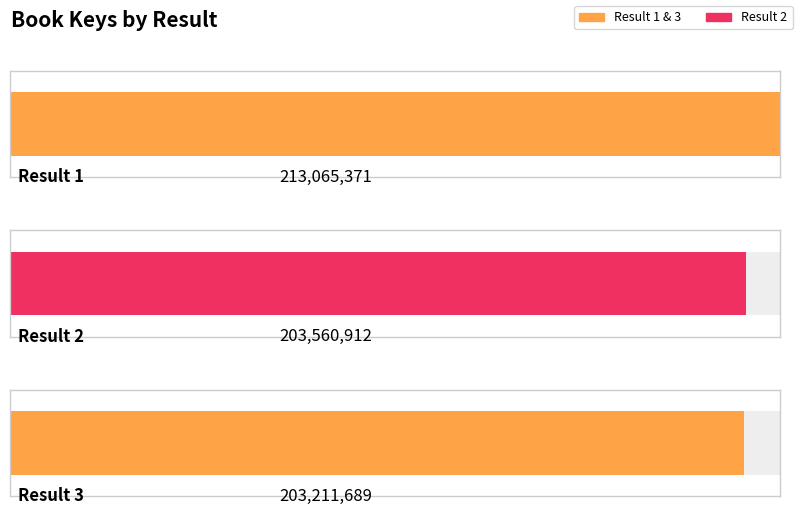

What is the value of the 2nd bar from the left?

203560912